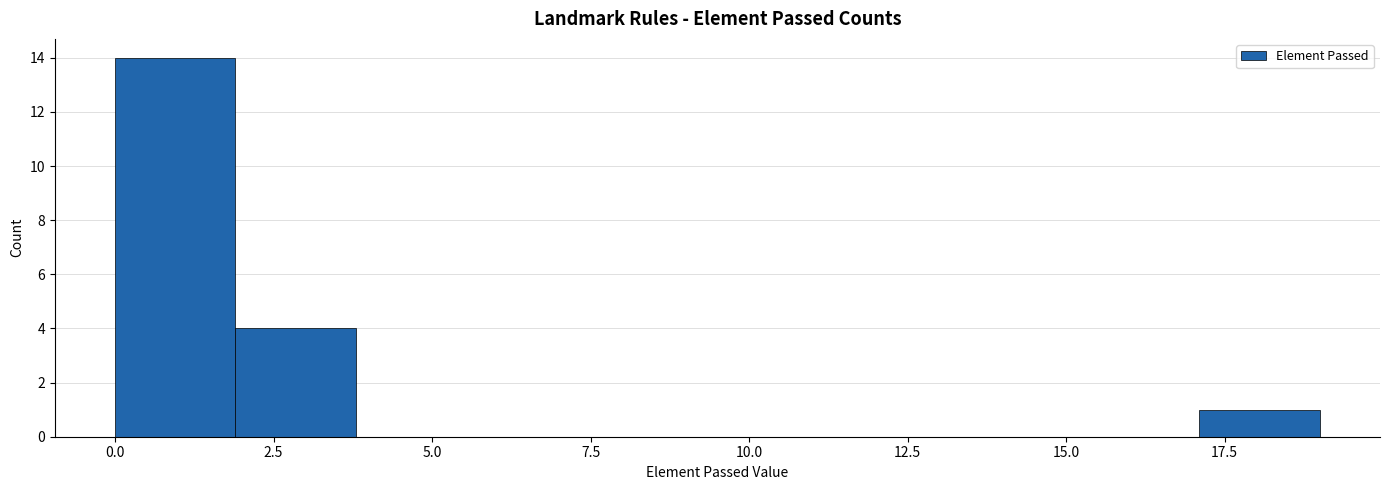

Read against the x-axis, roughly where is the centre of the tallest bar?

1.0